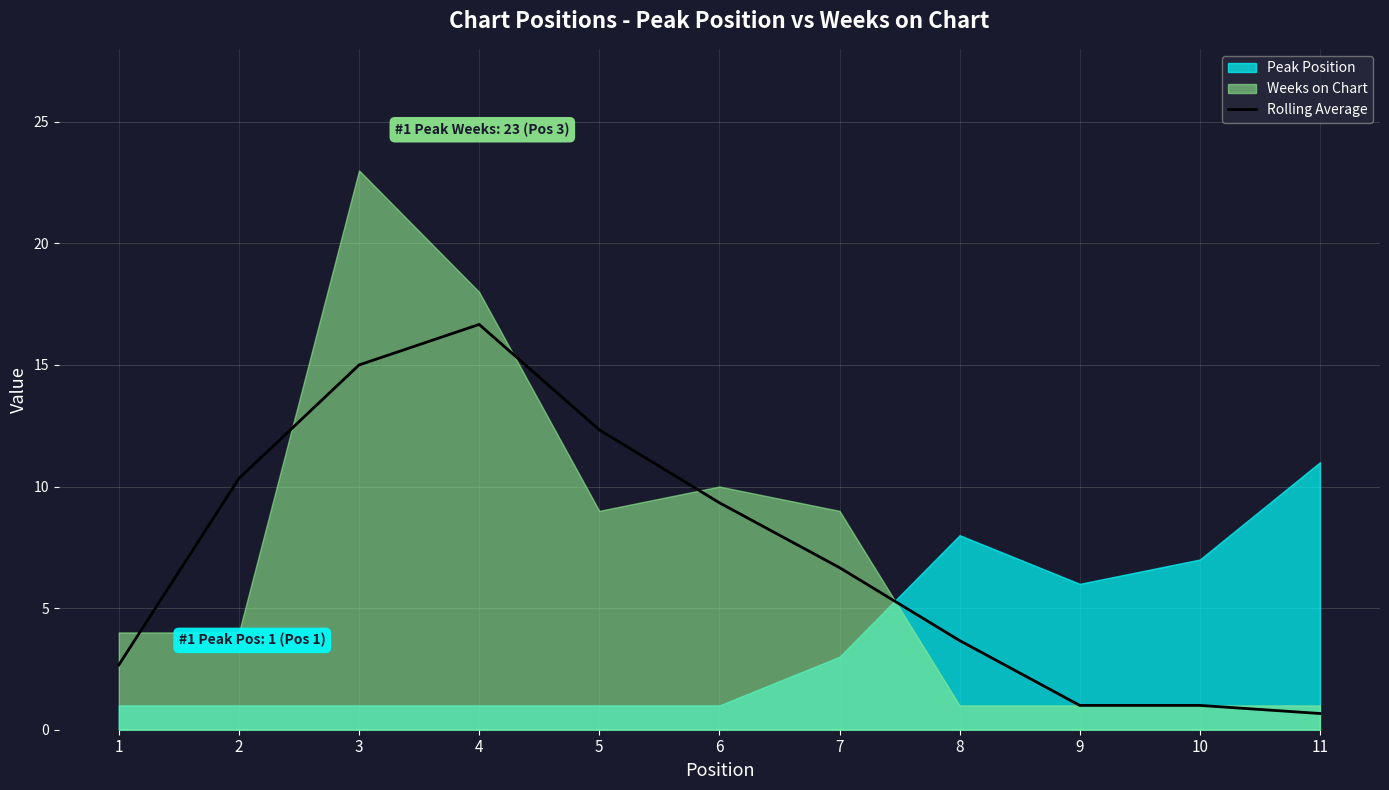

What is the minimum value for Rolling Average?

0.7